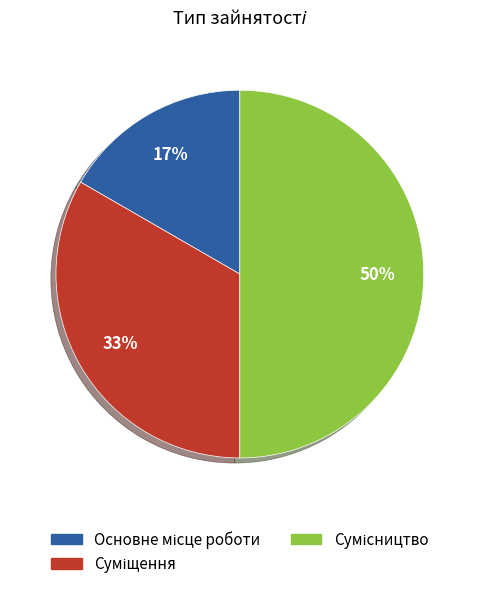

To the nearest percent, what is the difference between the largest and smallest slice percentages?

33%